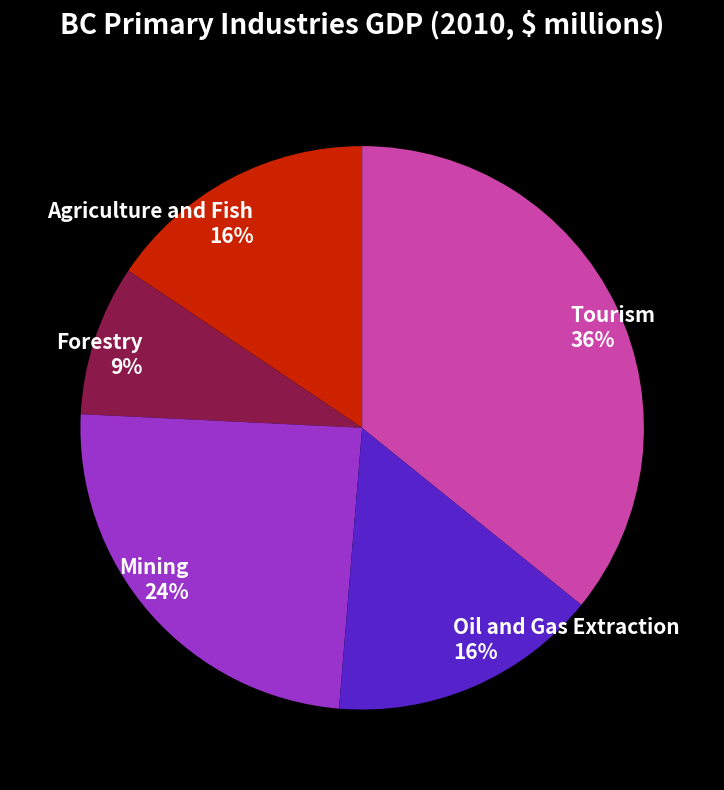

Which category has the biggest portion of the pie?

Tourism